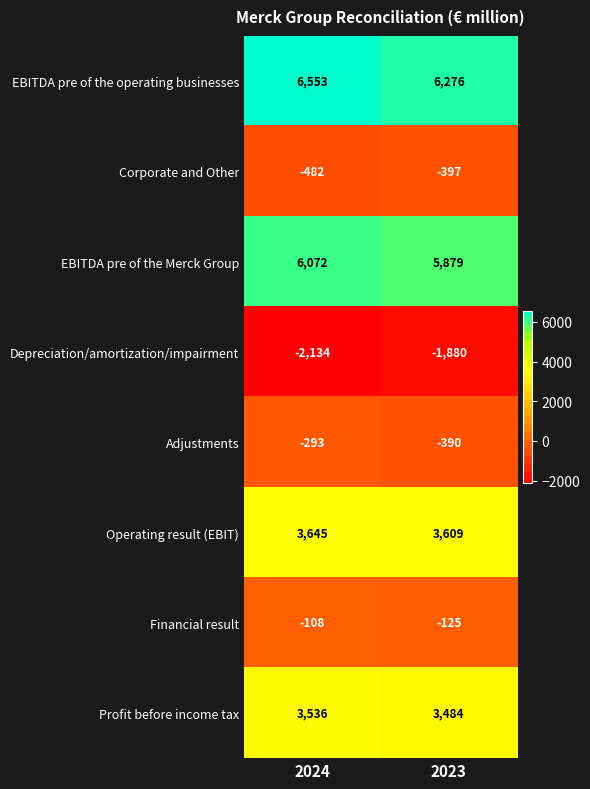

The Profit before income tax series shows 3536 at 2024. True or false?

True